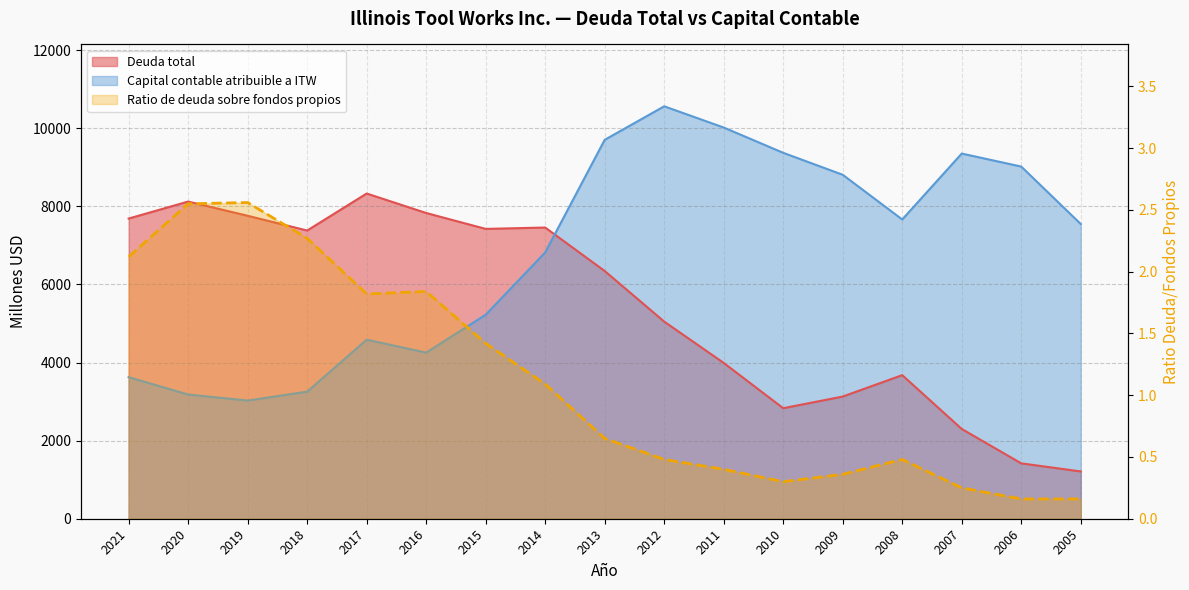

Rank the categories by Capital contable atribuible a ITW value from lowest to highest.

2019, 2020, 2018, 2021, 2016, 2017, 2015, 2014, 2005, 2008, 2009, 2006, 2007, 2010, 2013, 2011, 2012